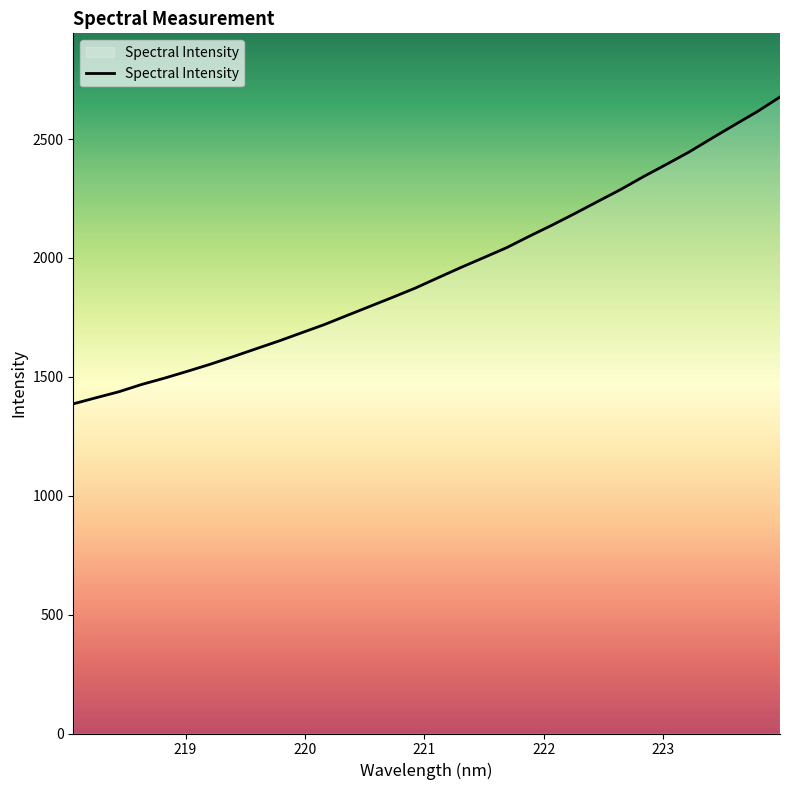

What is the minimum value shown in the chart?

1386.2